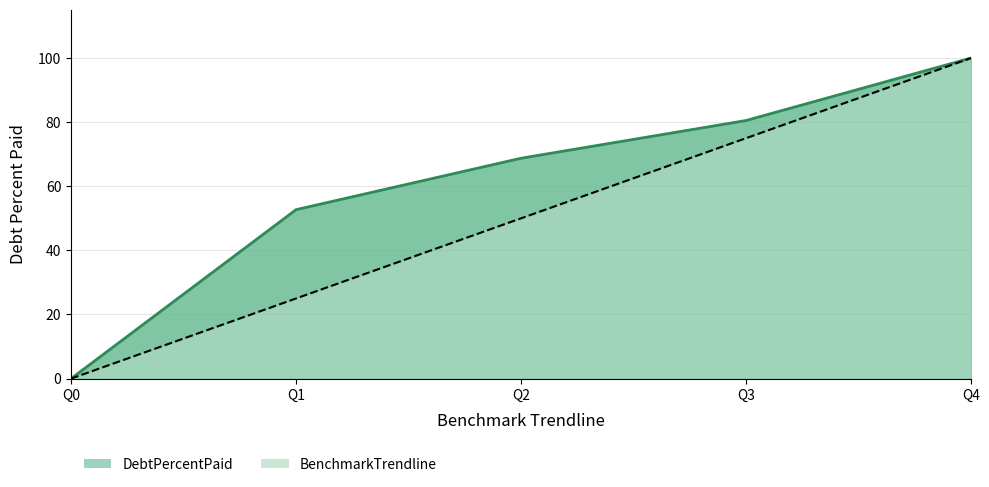

What is the value of the DebtPercentPaid point at the 4th from the left?

80.5